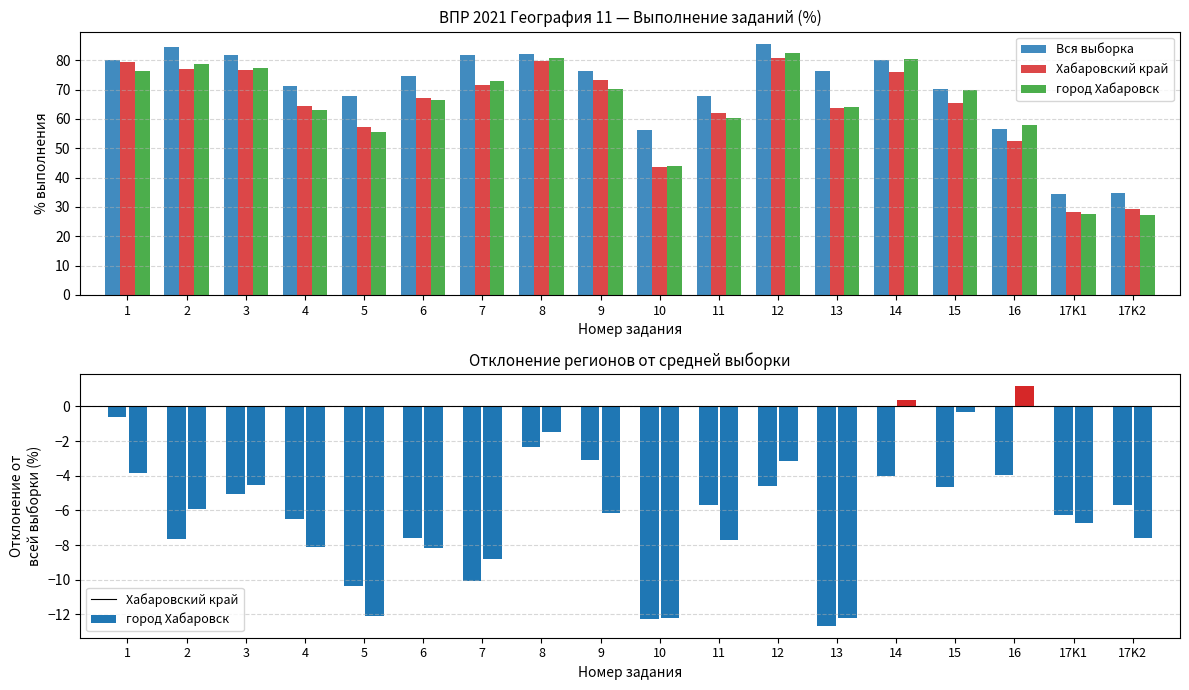

Rank the categories by город Хабаровск value from lowest to highest.

17K2, 17K1, 10, 5, 16, 11, 4, 13, 6, 15, 9, 7, 1, 3, 2, 14, 8, 12